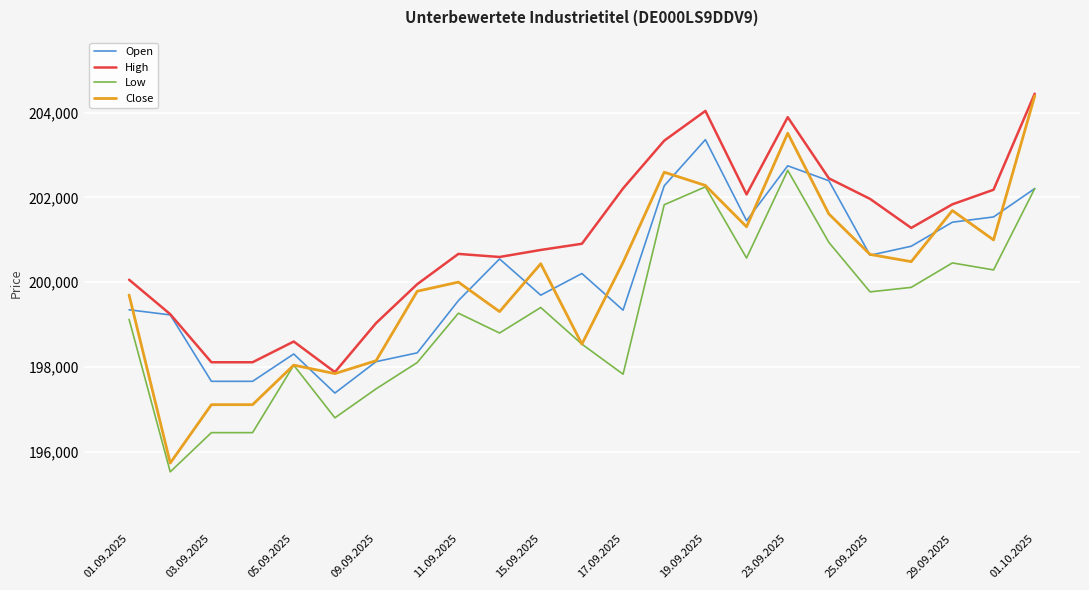

What is the minimum value shown in the chart?

195522